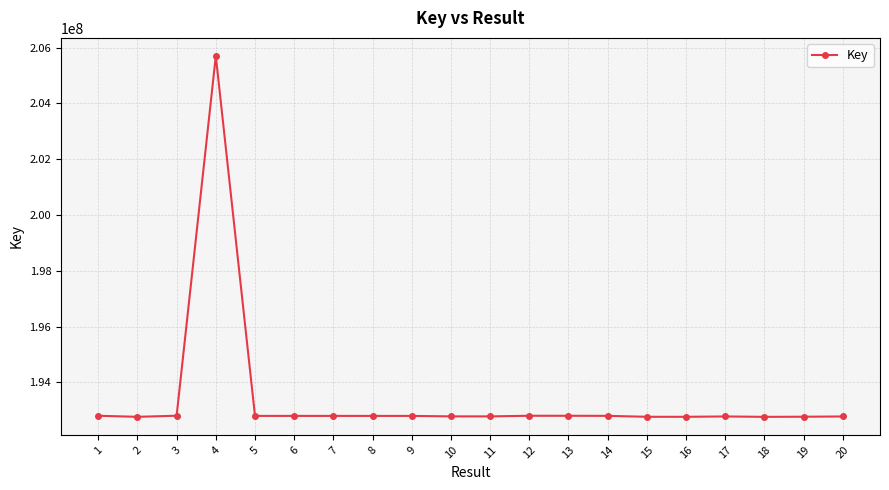

What is the value of the 7th point from the left?

192796487